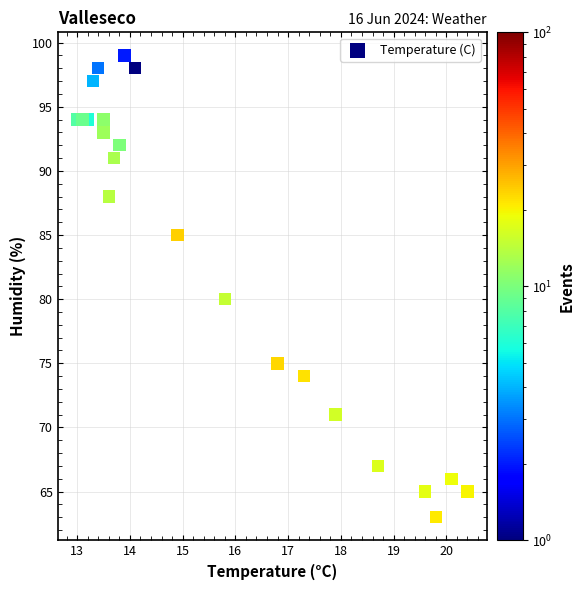

What Y value in the scatter plot is closest to 81?

80